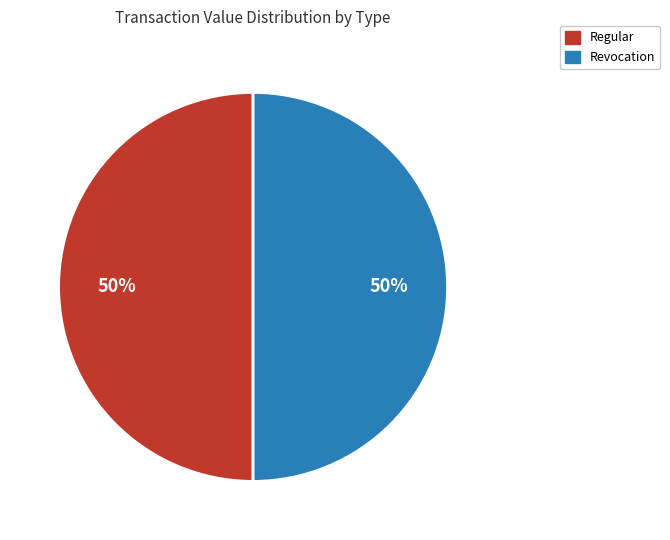

The Regular slice represents 61% of the pie. True or false?

False